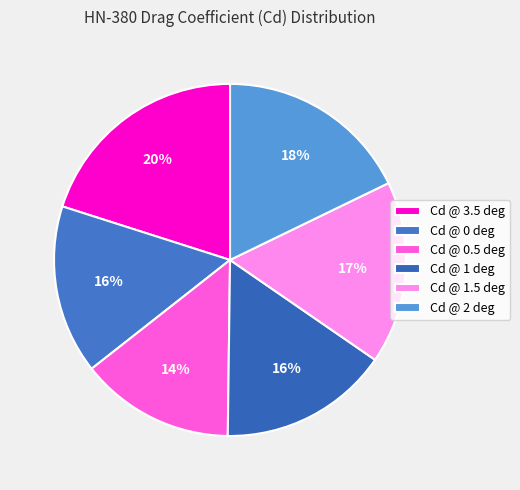

Is it true that Cd @ 1.5 deg is 11% of the pie?

False